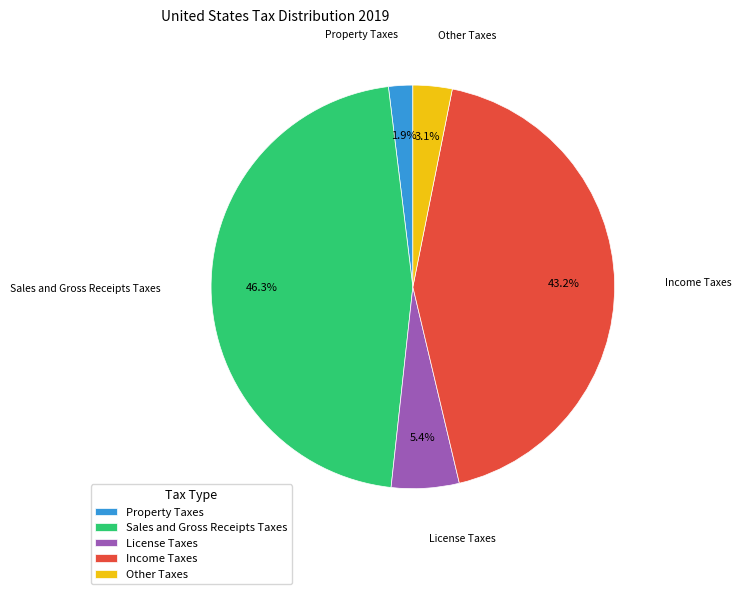

Does Sales and Gross Receipts Taxes account for over 50% of the chart?

No